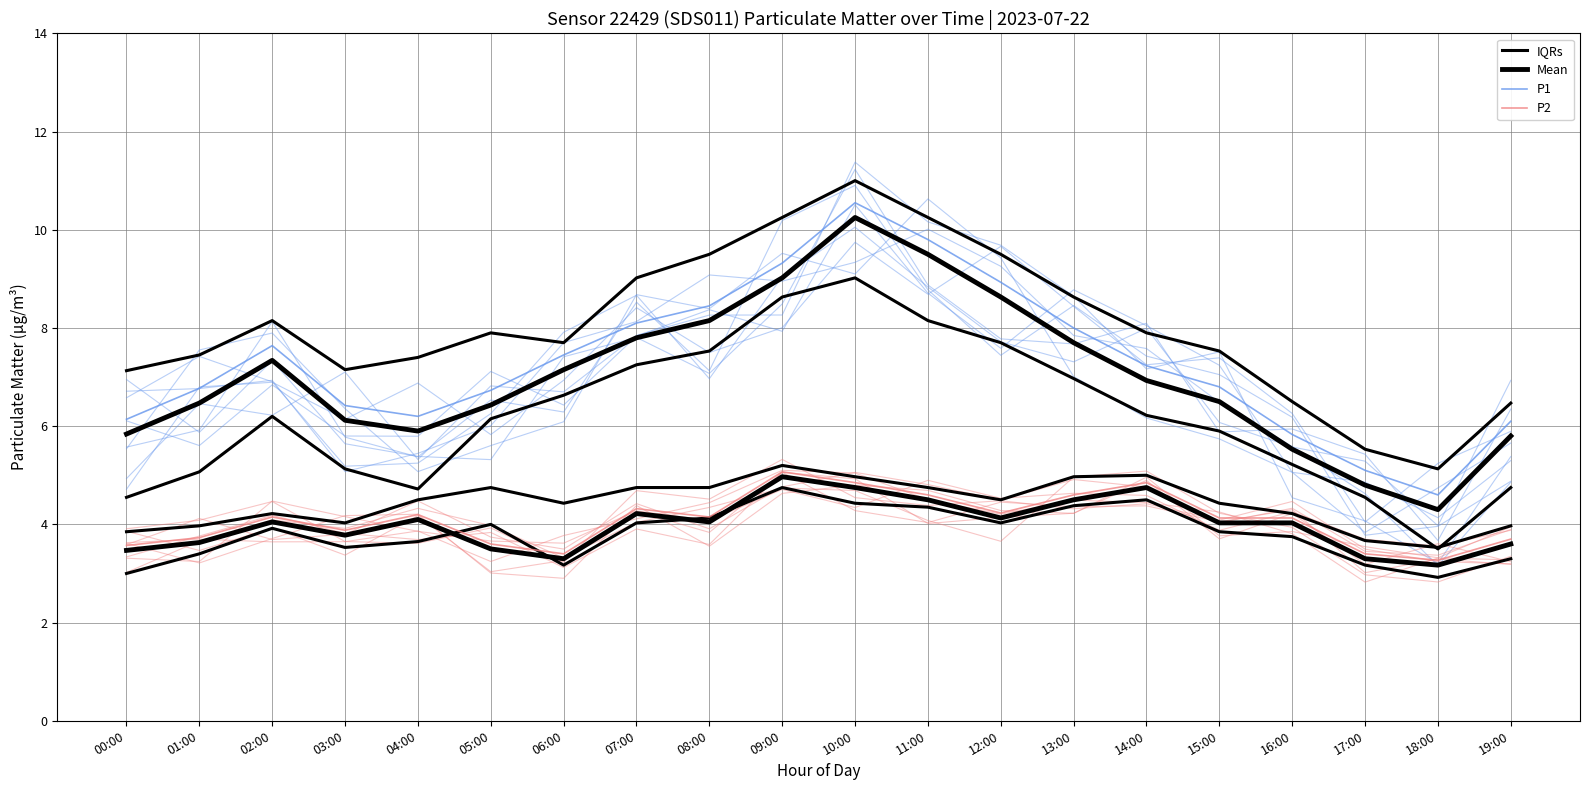

Is this an area chart (filled region under the line)?

No